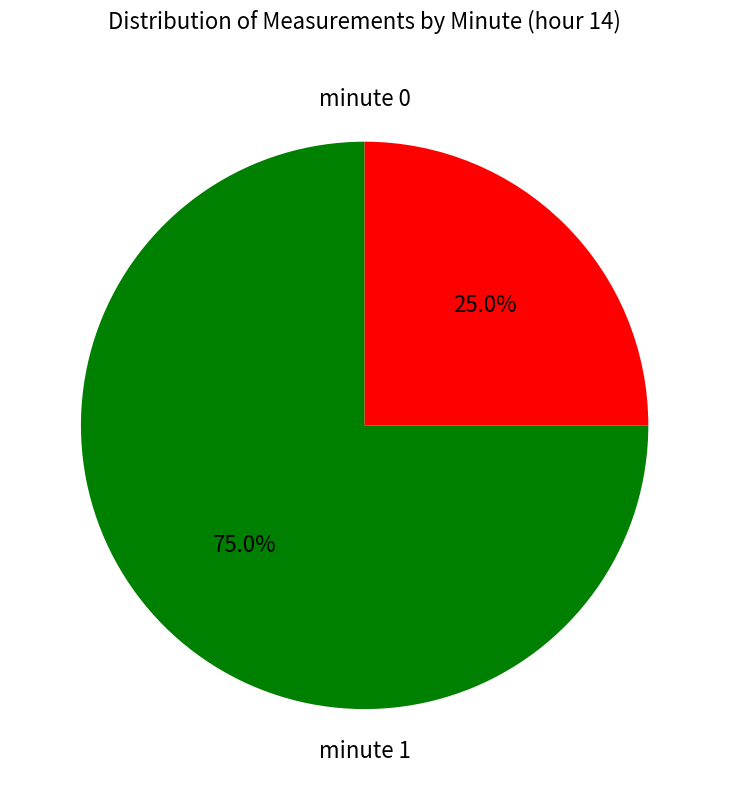

Does any single category account for the majority?

Yes